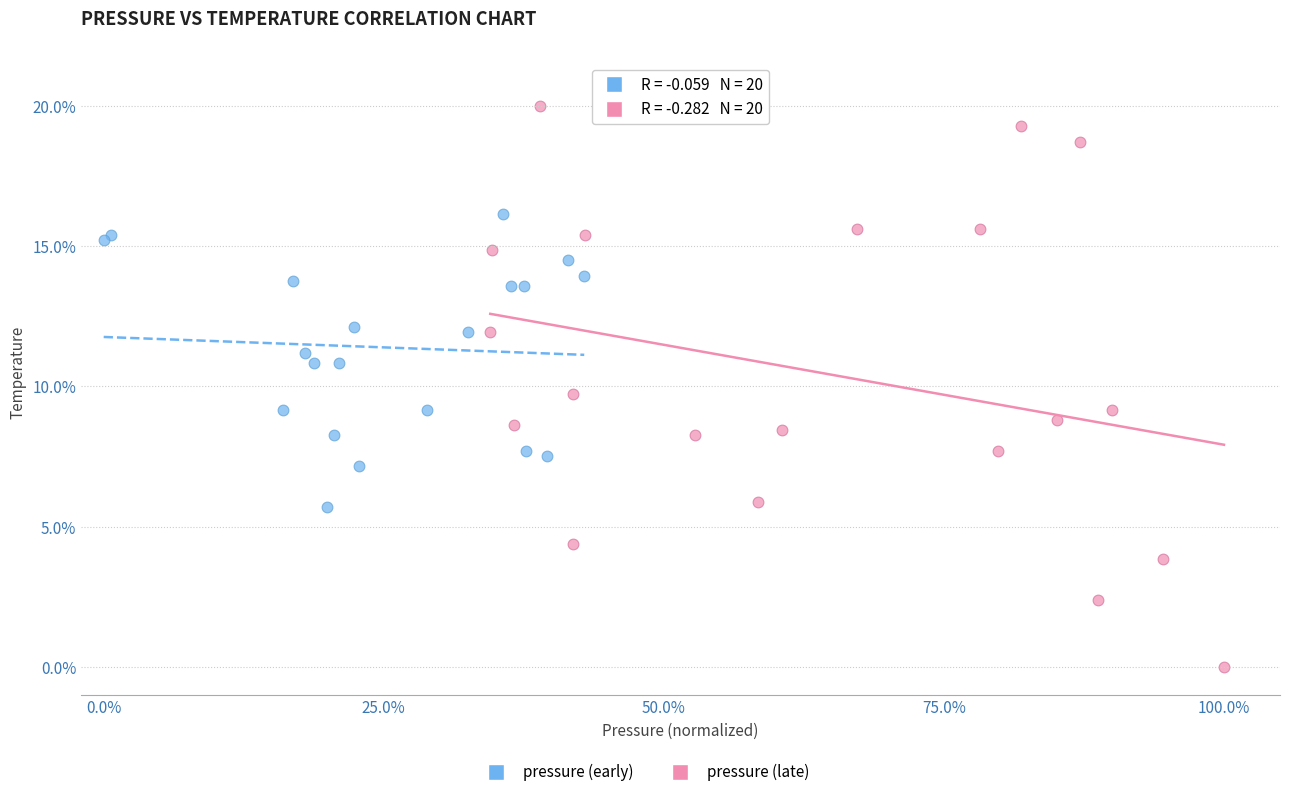

Which series contains the lowest Y value?

pressure (late)